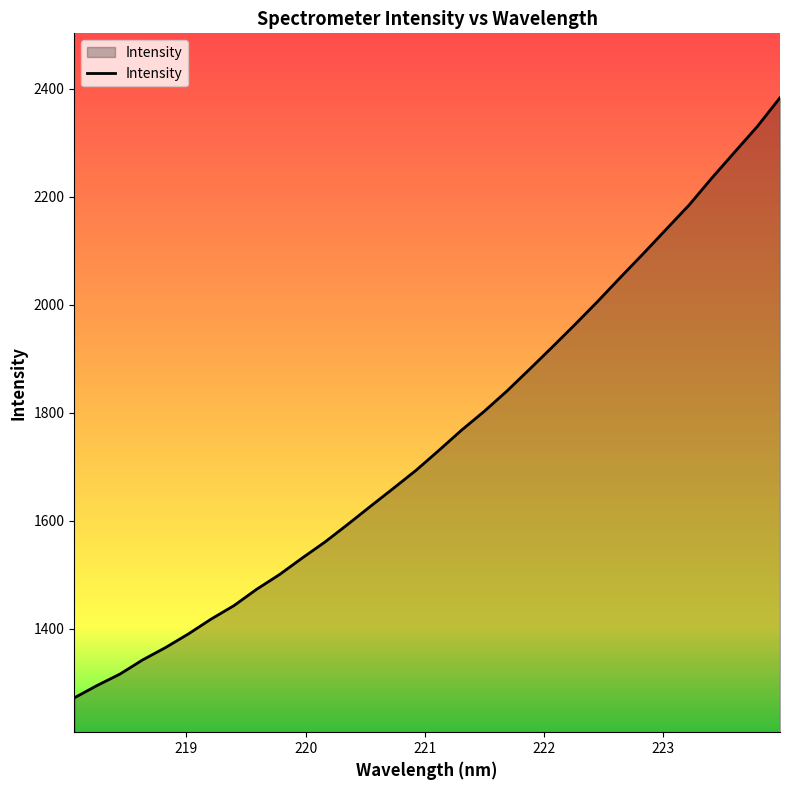

What is the maximum value for Intensity?

2383.1